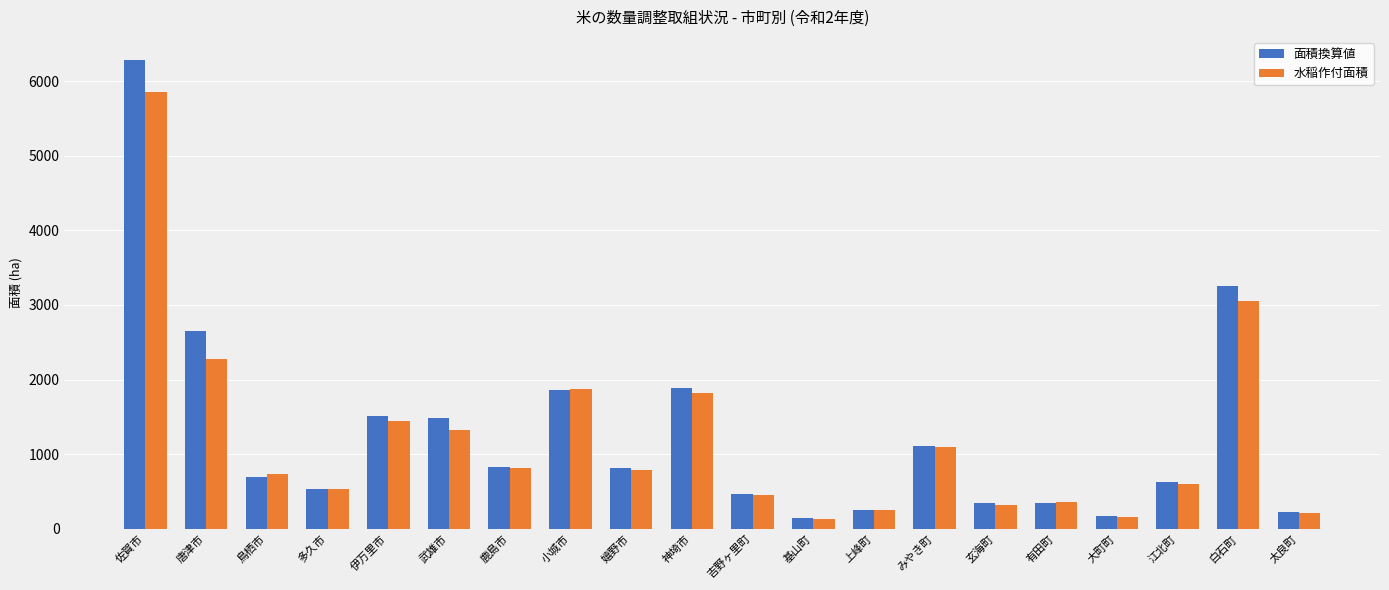

How many data points in 水稲作付面積 are less than 792?

10